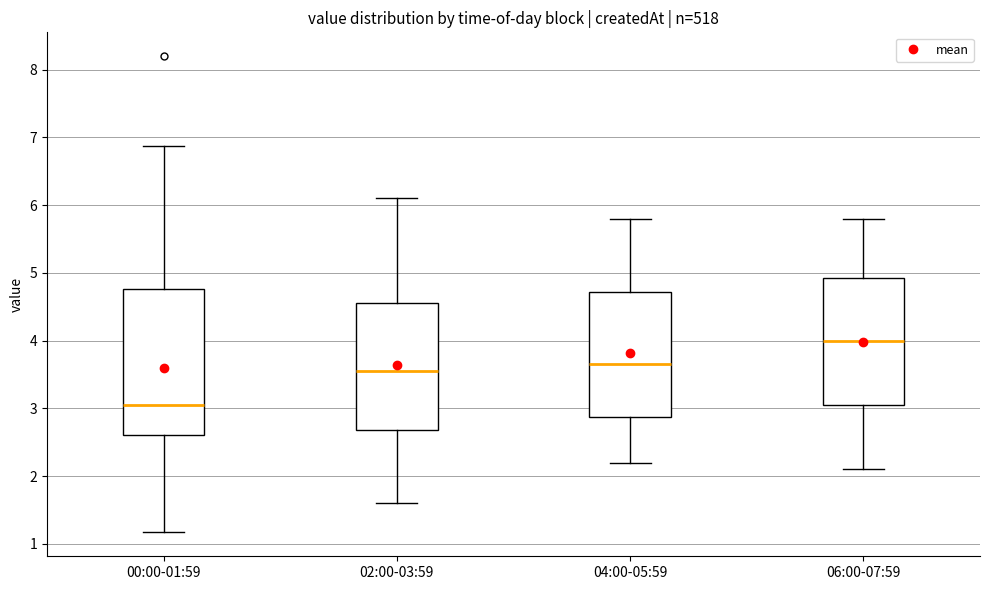

Reading left to right, read every box against the y-axis: the position of its median line, the range the box covers, and the ends of its whiskers. The values are not printed on the chart, so give them approximately, as read against the axis.

00:00-01:59: median 3.1, box 2.6 to 4.8, whiskers 1.2 to 6.9
02:00-03:59: median 3.6, box 2.7 to 4.6, whiskers 1.6 to 6.1
04:00-05:59: median 3.7, box 2.9 to 4.7, whiskers 2.2 to 5.8
06:00-07:59: median 4.0, box 3.1 to 4.9, whiskers 2.1 to 5.8